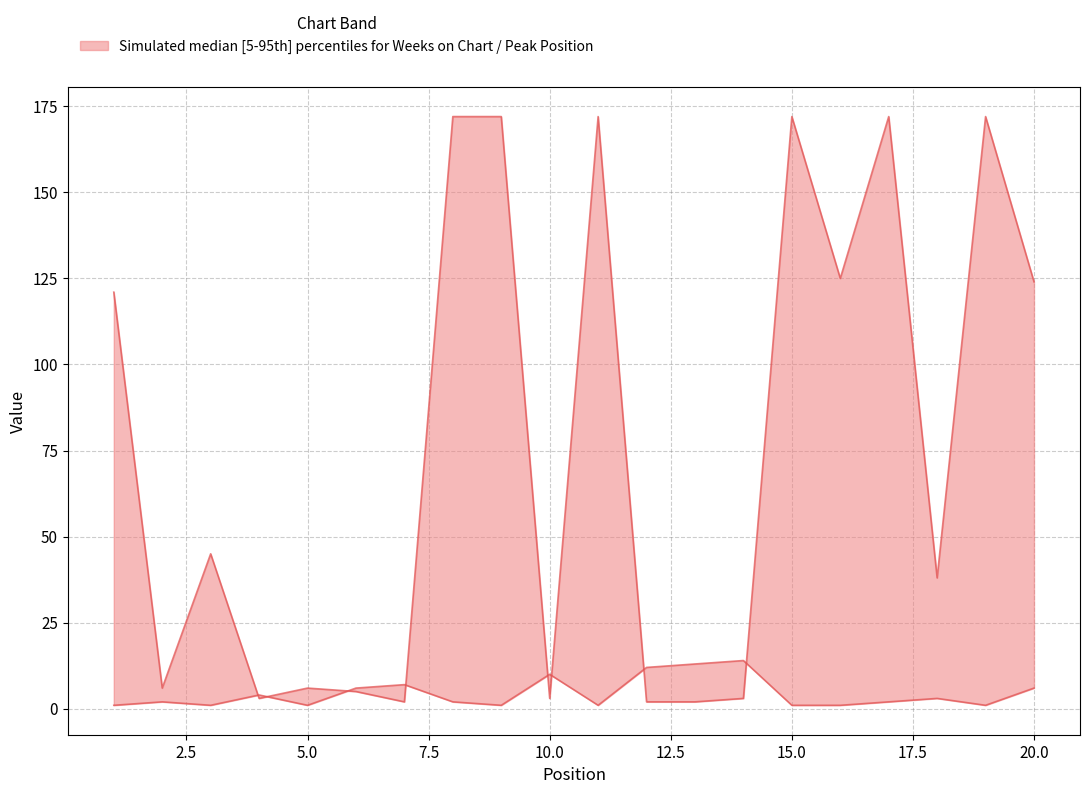

What is the average value of the Weeks on Chart series?

76